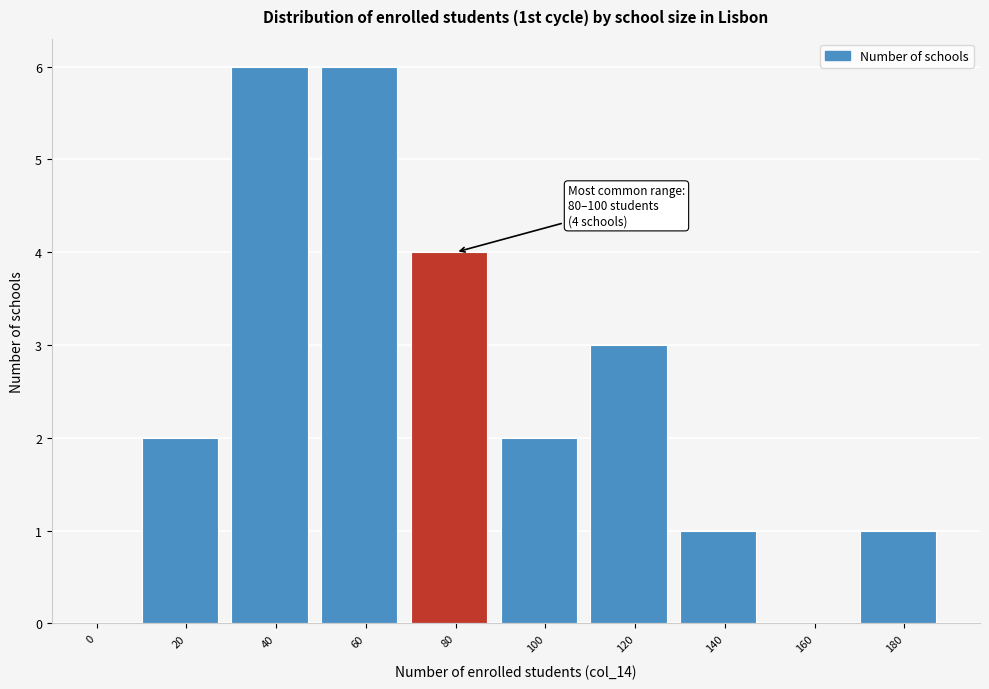

Reading left to right, extract all data points from this chart.

0=0	20=2	40=6	60=6	80=4	100=2	120=3	140=1	160=0	180=1